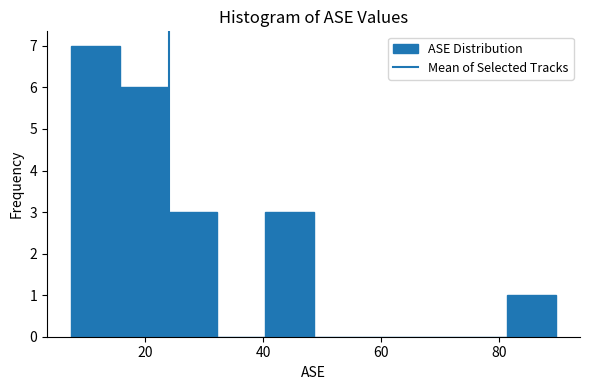

Reading left to right, transcribe this chart: for each bar, give the range it covers on the x-axis and its height. Neither the bar edges nor the heights are printed on the chart, so give them approximately, as read against the axes.

8 to 16: 7
16 to 24: 6
24 to 32: 3
32 to 40: 0
40 to 48: 3
48 to 56: 0
56 to 64: 0
64 to 74: 0
74 to 82: 0
82 to 90: 1